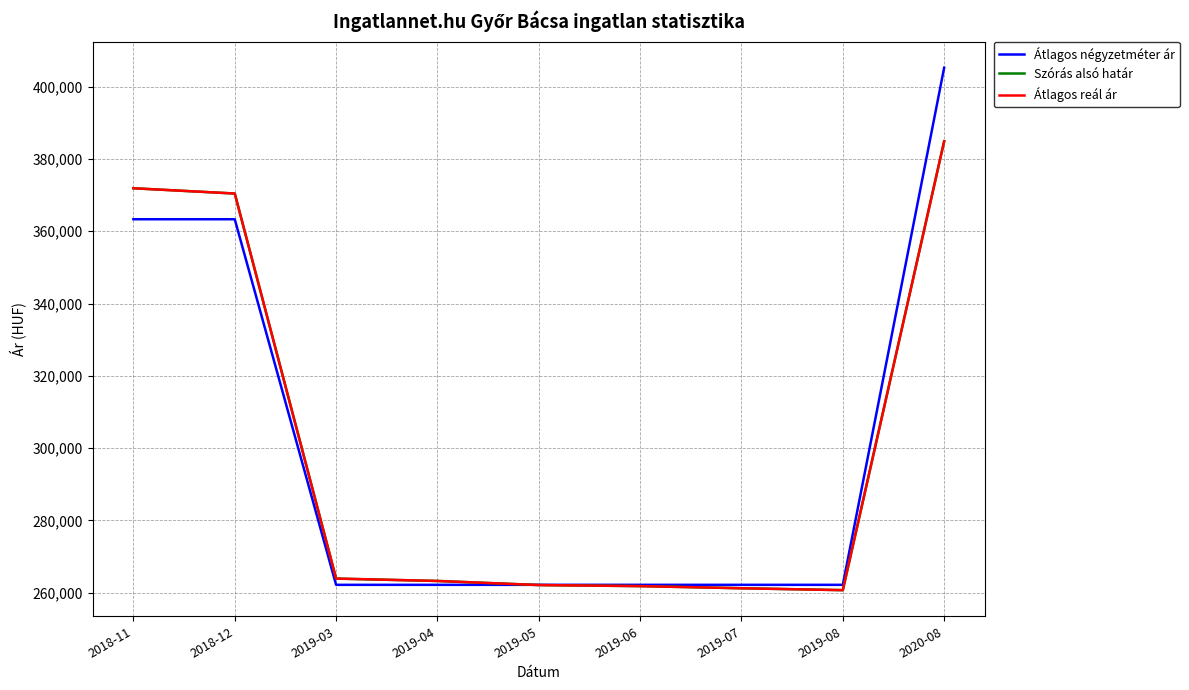

Is this an area chart (filled region under the line)?

No